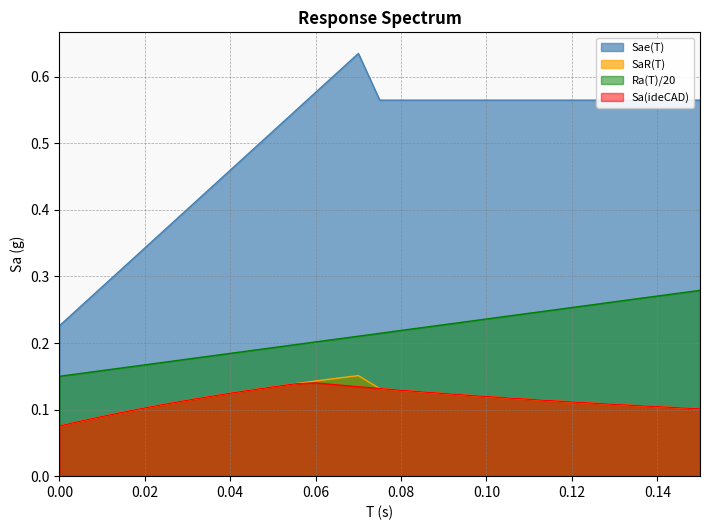

The Sae(T) series shows 0.9 at 0.125. True or false?

False